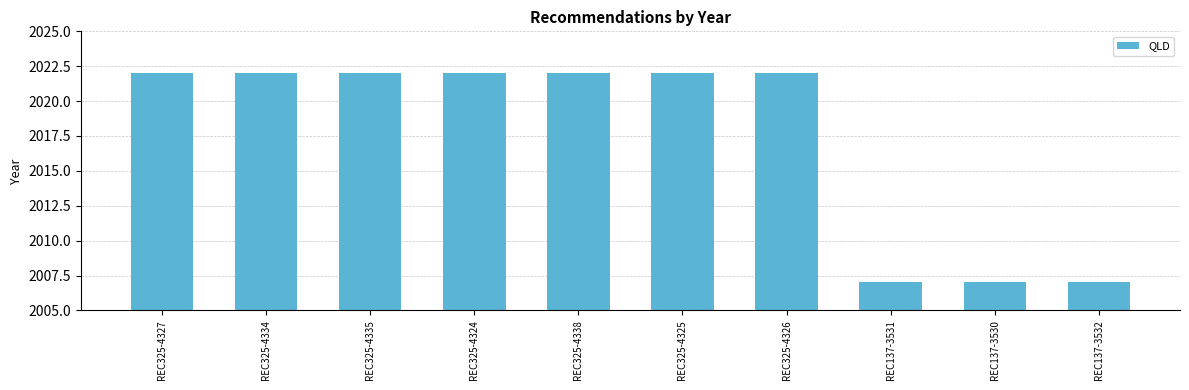

Read the value at REC325-4334, to the nearest 5.

2020